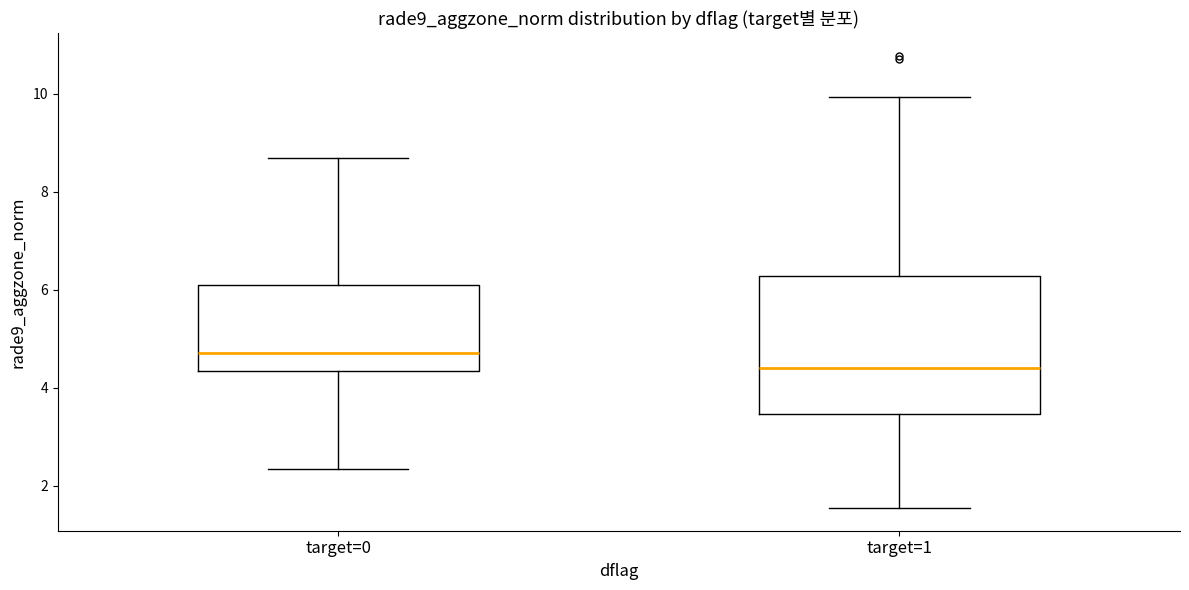

Reading left to right, transcribe this box plot: for each box, give where its median line is, the range the box spans, and where its two whiskers end, as read against the y-axis. The values are not printed on the chart, so give them approximately, as read against the axis.

target=0: median 4.8, box 4.4 to 6.0, whiskers 2.4 to 8.6
target=1: median 4.4, box 3.4 to 6.2, whiskers 1.6 to 10.0